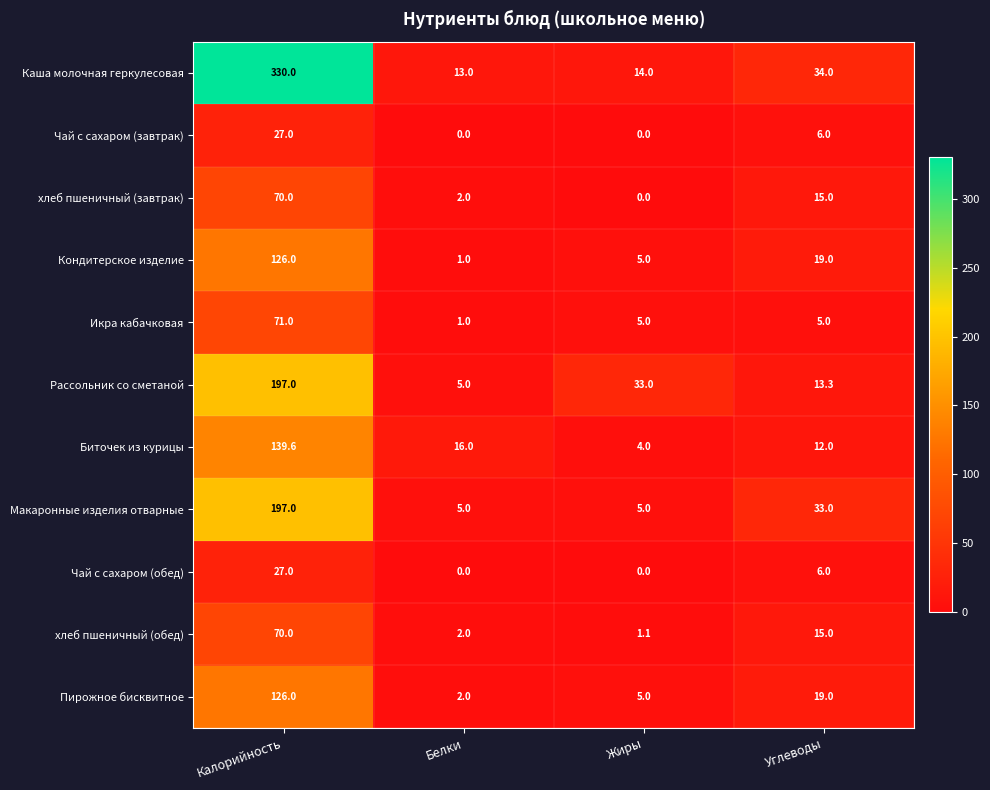

Between Калорийность and Белки, which series saw the biggest shift?

Каша молочная геркулесовая